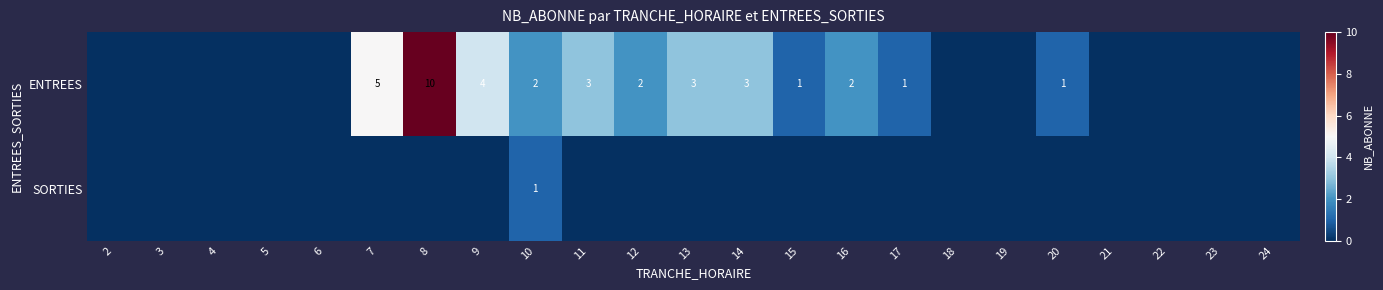

At which category does the chart reach its minimum across all series?

2